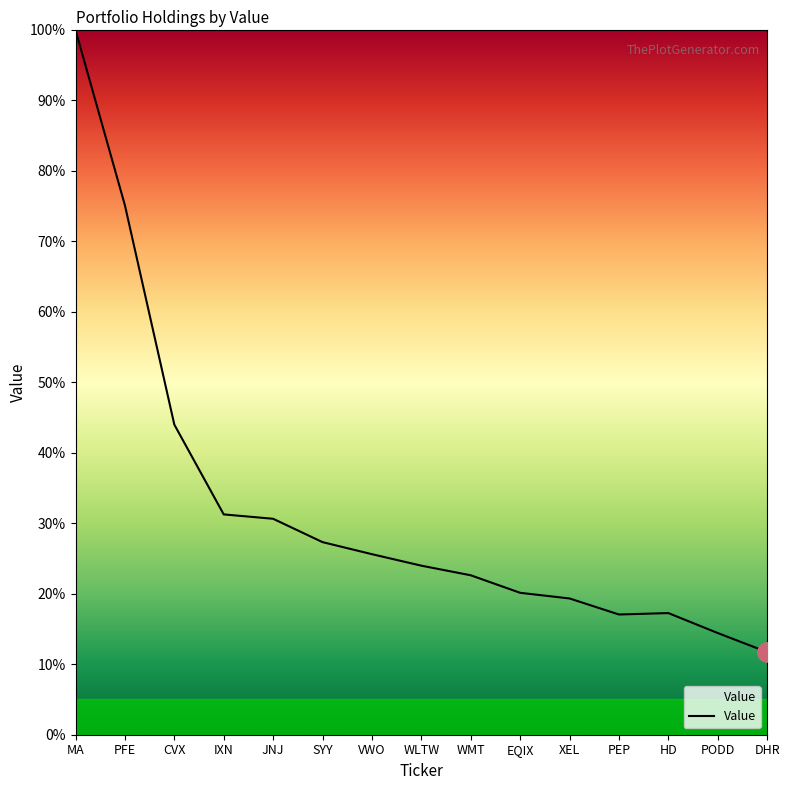

What position from the right is SYY?

10